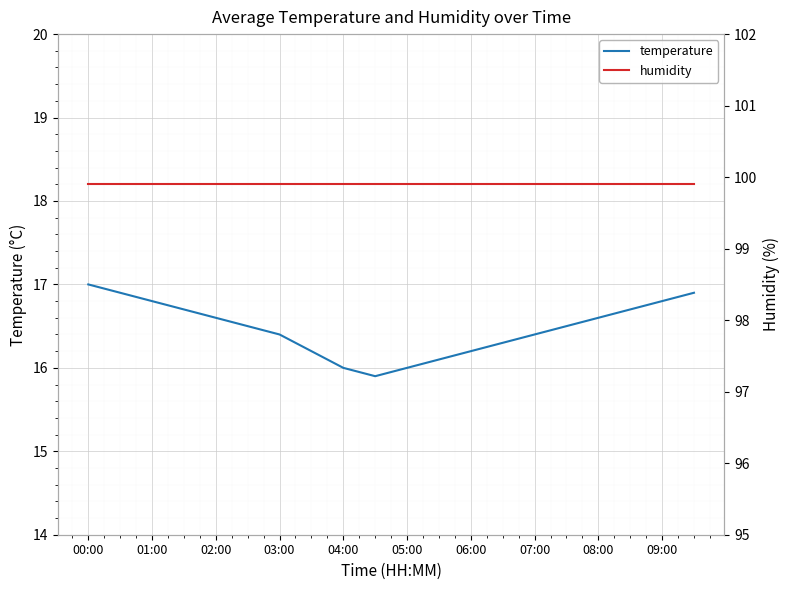

What is the highest value of the temperature series?

17.0